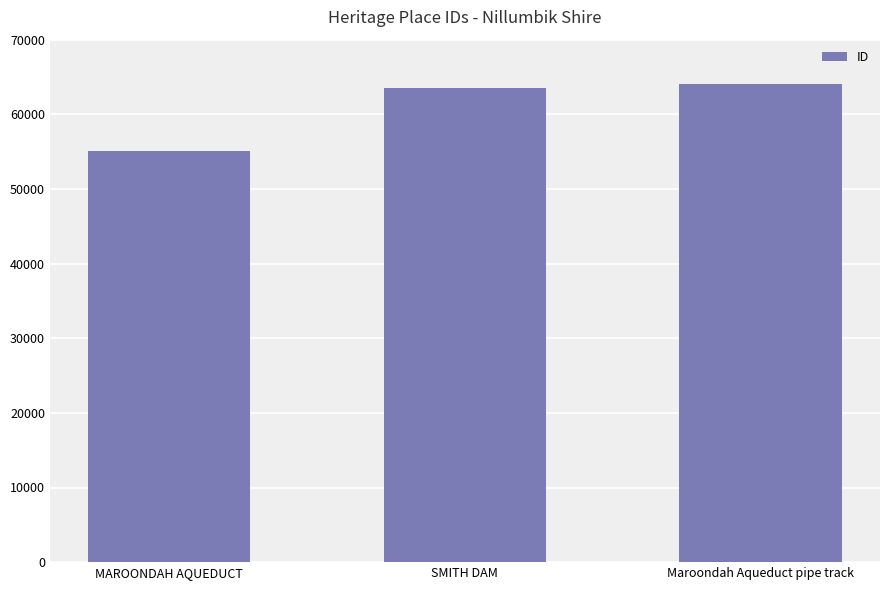

Reading left to right, what are all the values shown in this chart?

55052	63471	64029